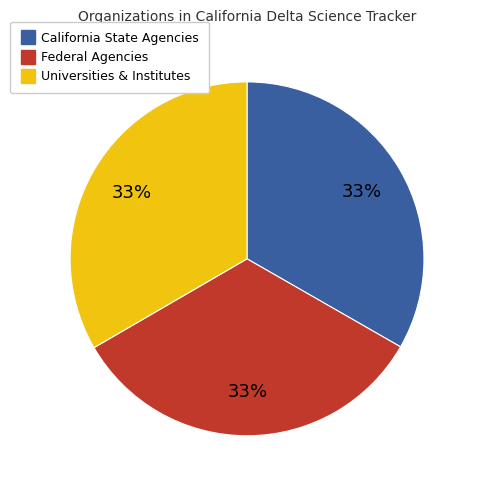

Does any single category account for the majority?

No